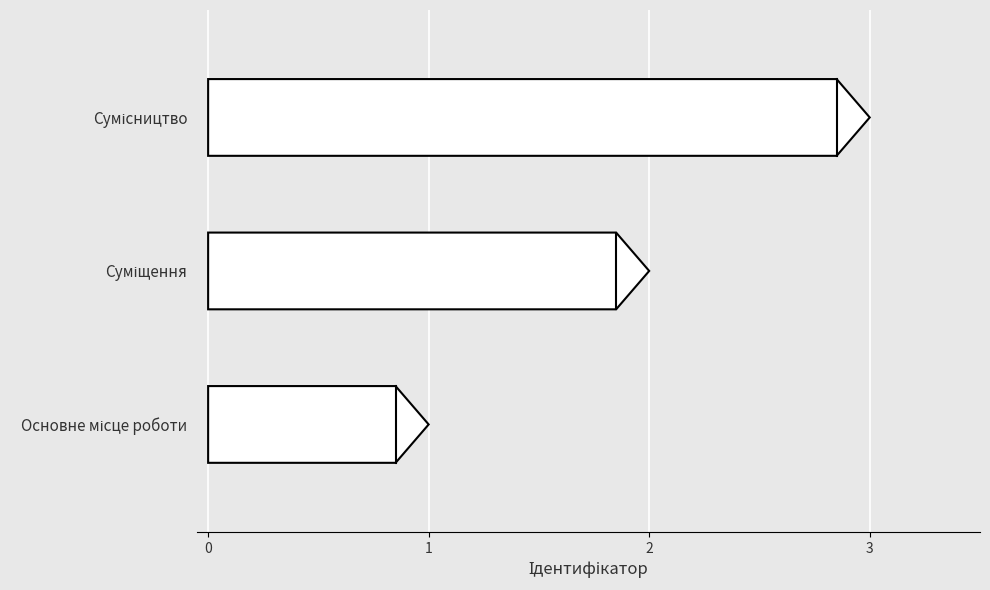

Are the bars grouped side by side (vs. stacked)?

No